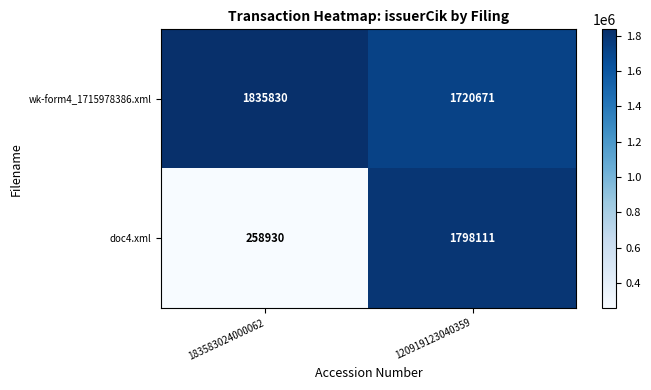

Reading left to right, extract all data points from this chart.

wk-form4_1715978386.xml: 183583024000062=1835830	120919123040359=1720671
doc4.xml: 183583024000062=258930	120919123040359=1798111